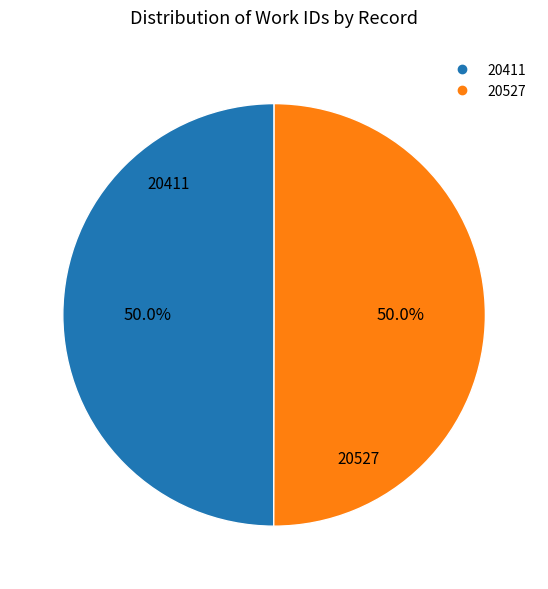

Do 20527 and 20411 together represent more than half of the pie?

Yes